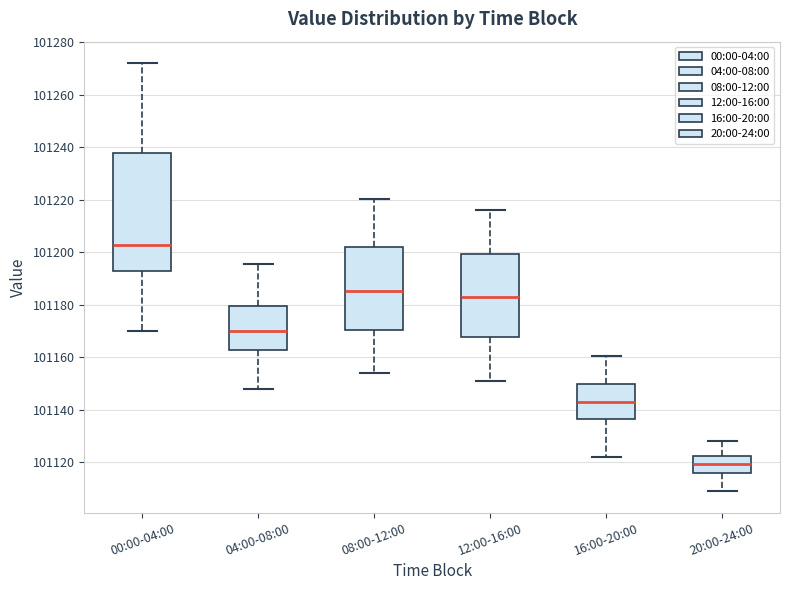

Where does the lower whisker of the box for 12:00-16:00 end on the y-axis? The values are not printed on the chart, so give them approximately, as read against the axis.

101152